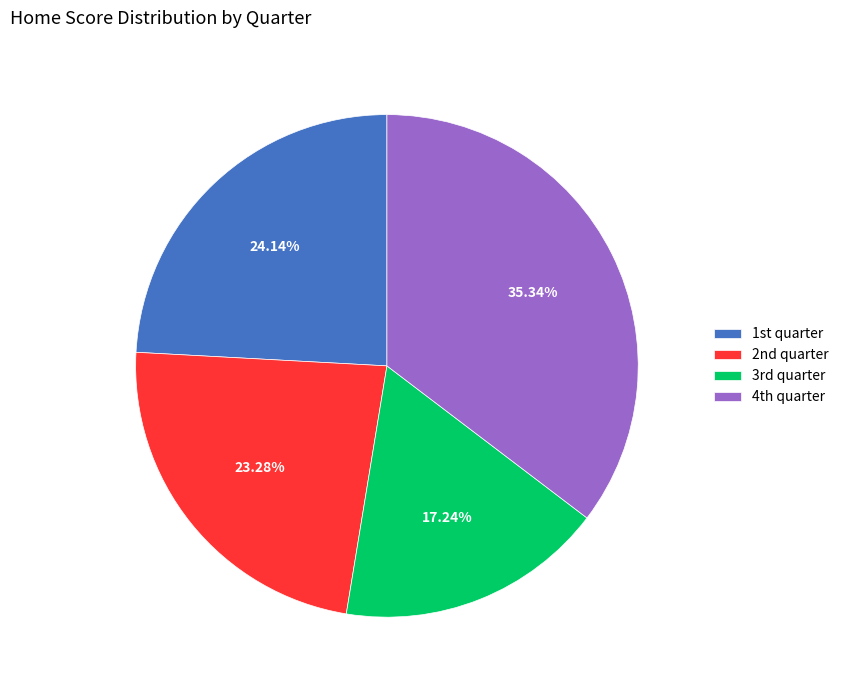

How many segments does this pie chart have?

4